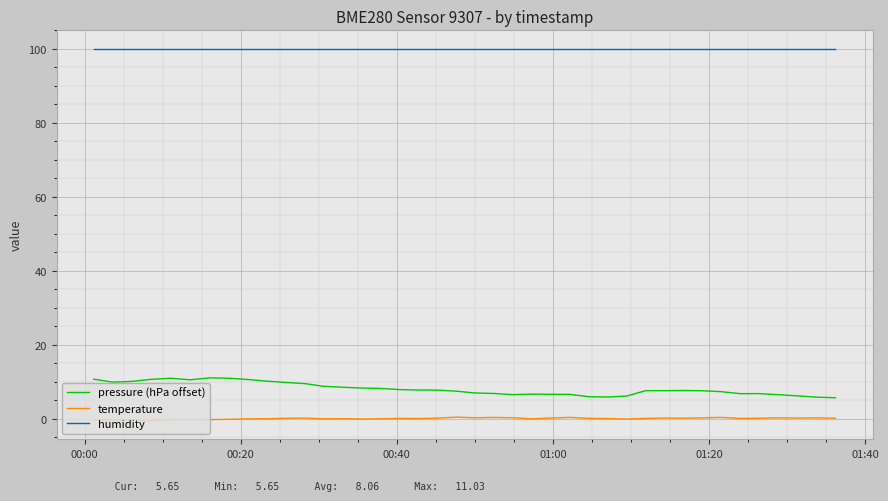

Rank the series by their maximum value, from lowest to highest.

temperature, pressure (hPa offset), humidity